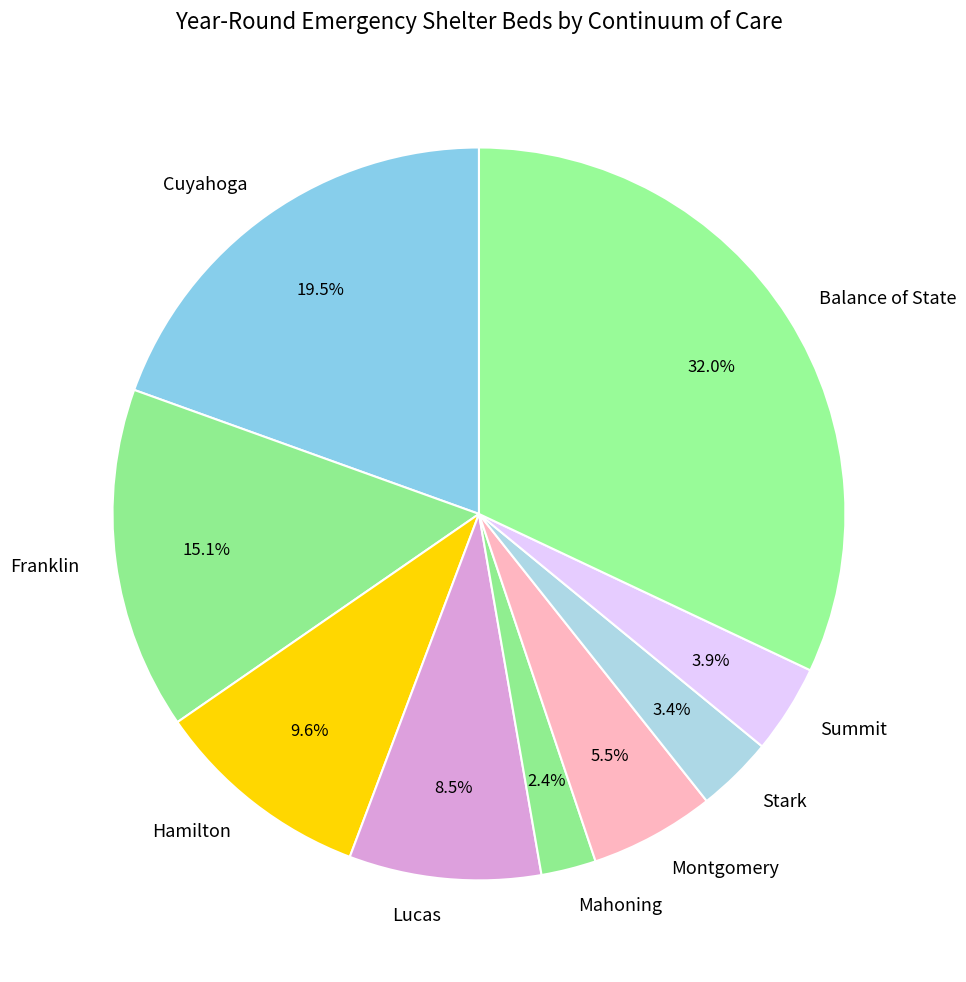

Rank the categories by value from highest to lowest.

Balance of State, Cuyahoga, Franklin, Hamilton, Lucas, Montgomery, Summit, Stark, Mahoning